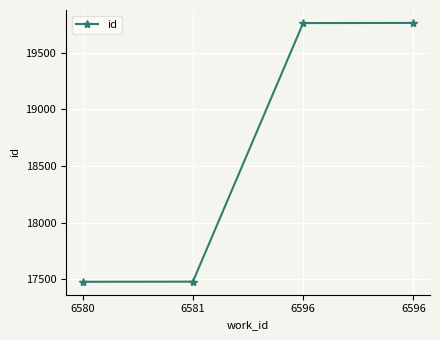

Reading left to right, what are all the values shown in this chart?

6580=17478	6581=17479	6596=19763	6596=19764